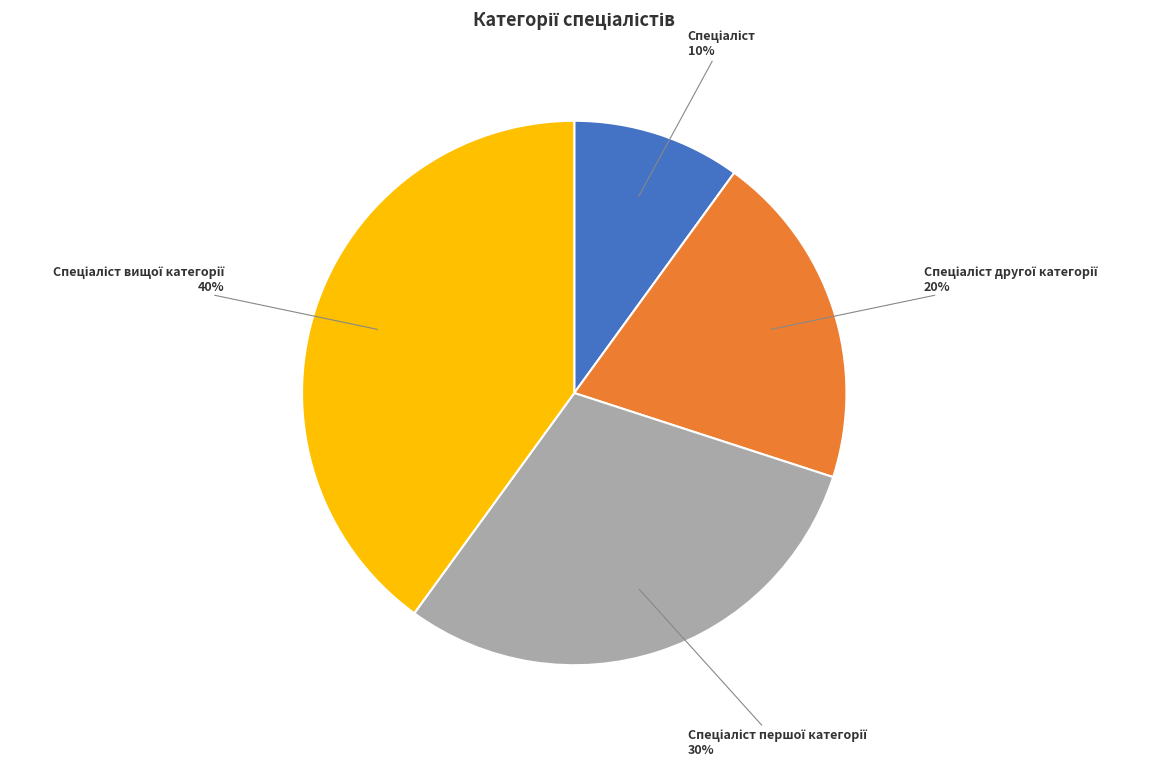

To the nearest percent, what is the difference between the largest and smallest slice percentages?

30%